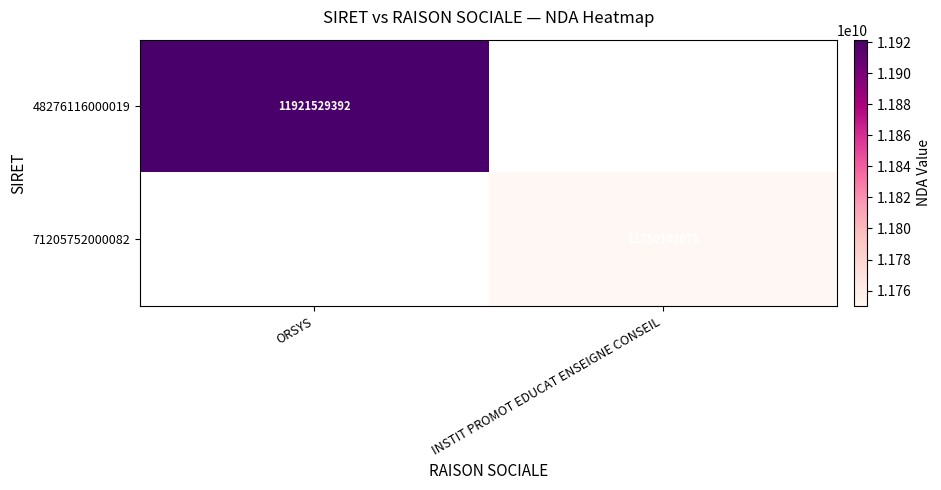

Is the value of 71205752000082 at INSTIT PROMOT EDUCAT ENSEIGNE CONSEIL greater than the value of 48276116000019 at ORSYS?

No